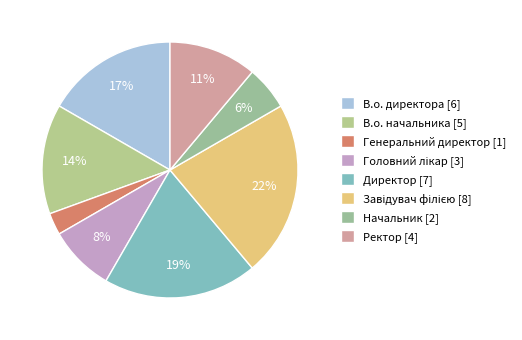

Is the sum of Головний лікар and Директор greater than half?

No